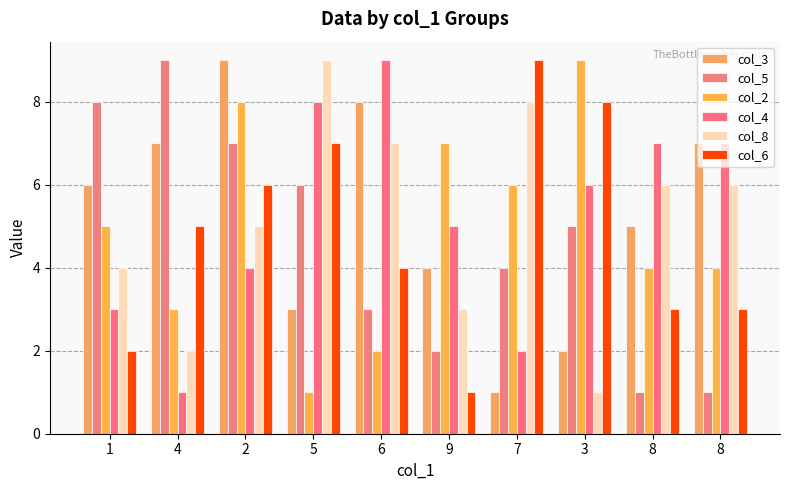

Between 4 and 9, which is larger?

4